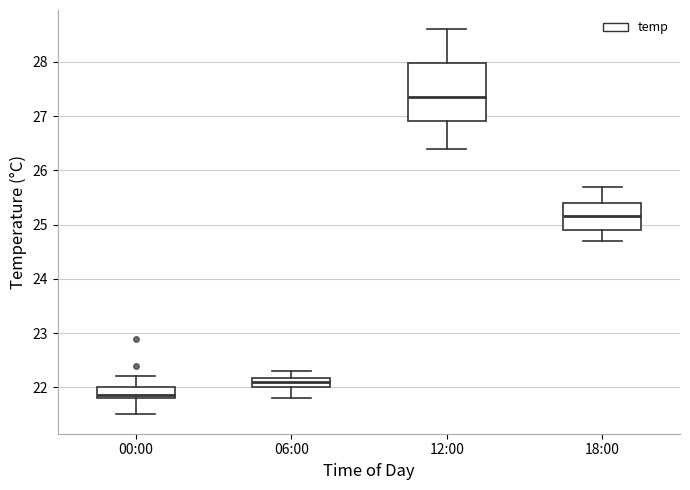

Reading left to right, read every box against the y-axis: the position of its median line, the range the box covers, and the ends of its whiskers. The values are not printed on the chart, so give them approximately, as read against the axis.

00:00: median 21.9, box 21.8 to 22.0, whiskers 21.5 to 22.2
06:00: median 22.1, box 22.0 to 22.2, whiskers 21.8 to 22.3
12:00: median 27.4, box 26.9 to 28.0, whiskers 26.4 to 28.6
18:00: median 25.2, box 24.9 to 25.4, whiskers 24.7 to 25.7